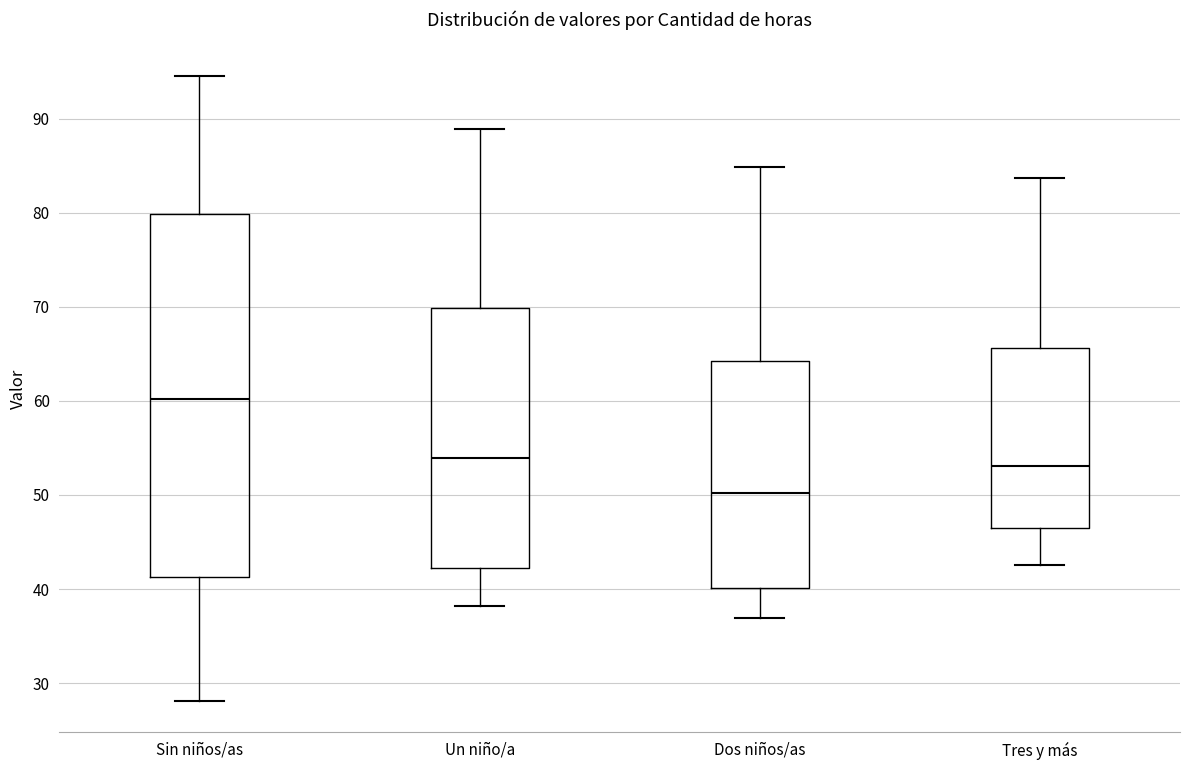

Which box's median line is the highest?

Sin niños/as